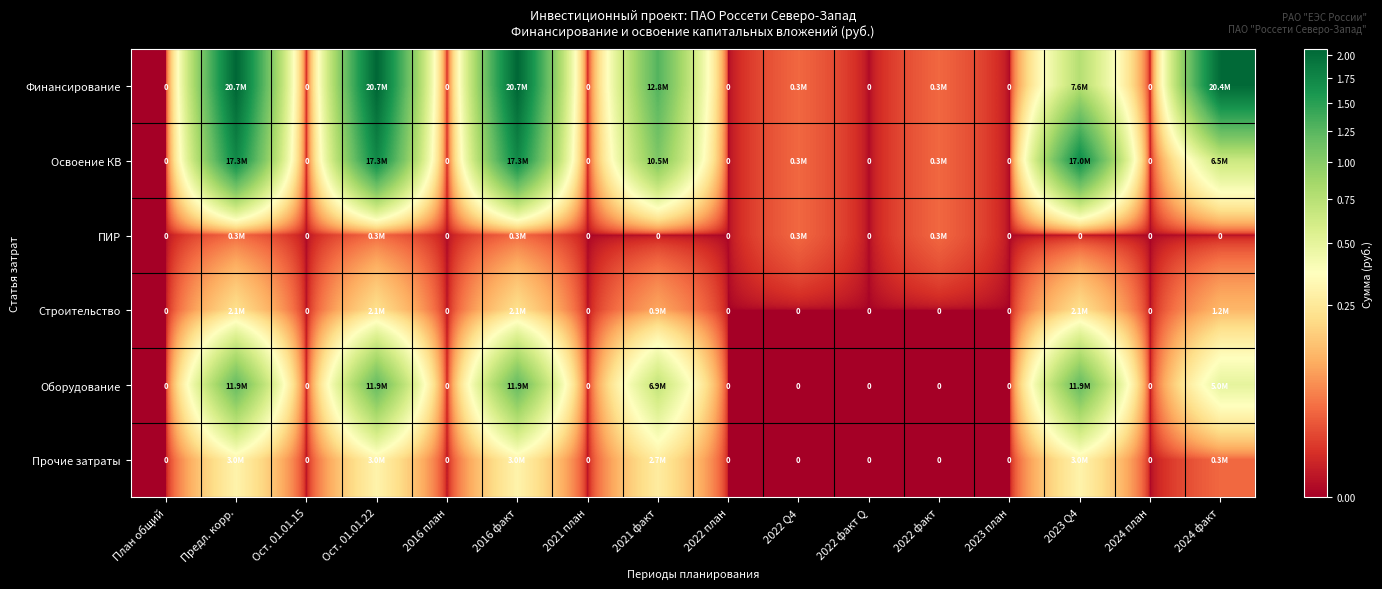

True or false: Освоение КВ has a value of 27977844 at 2023 Q4.

False